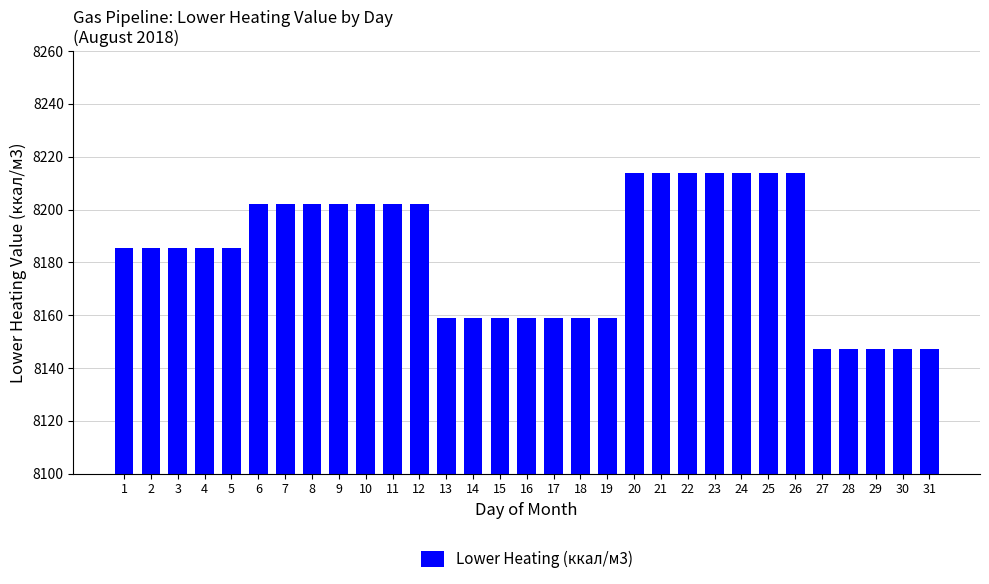

What is the sum of the values at 11 and 24?

16415.9